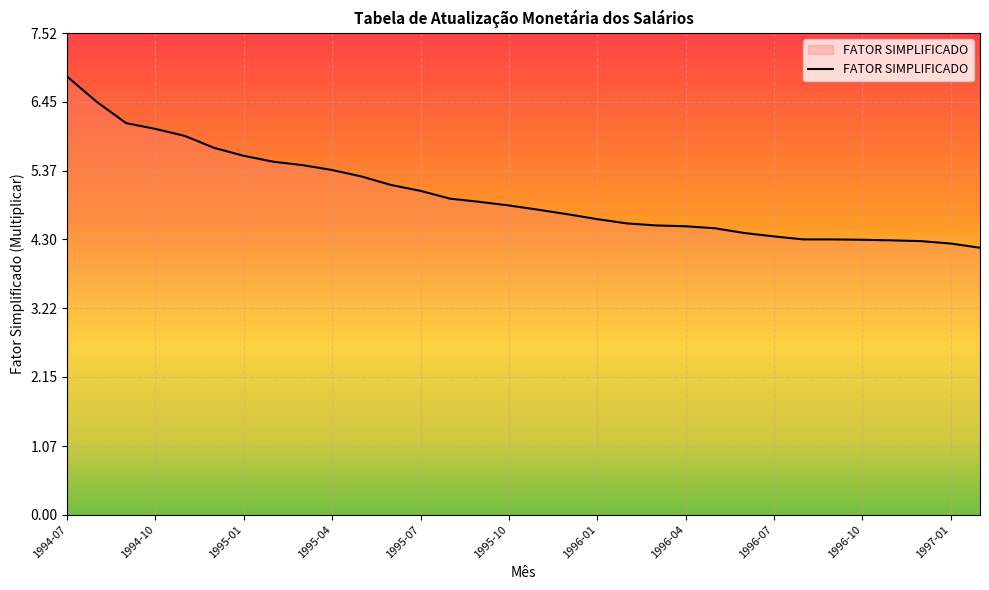

What is the greatest value displayed?

6.8